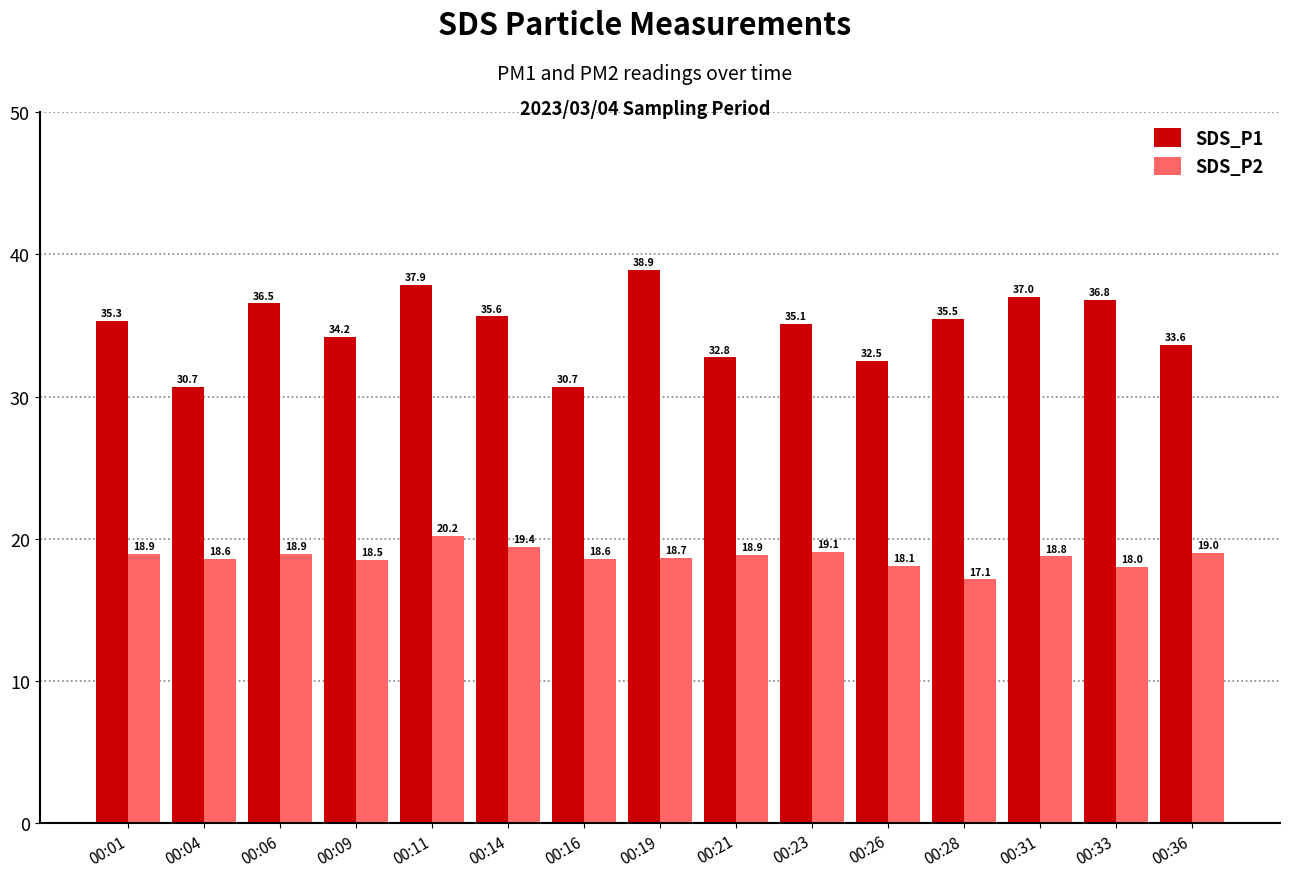

How many bars are there in each group?

2